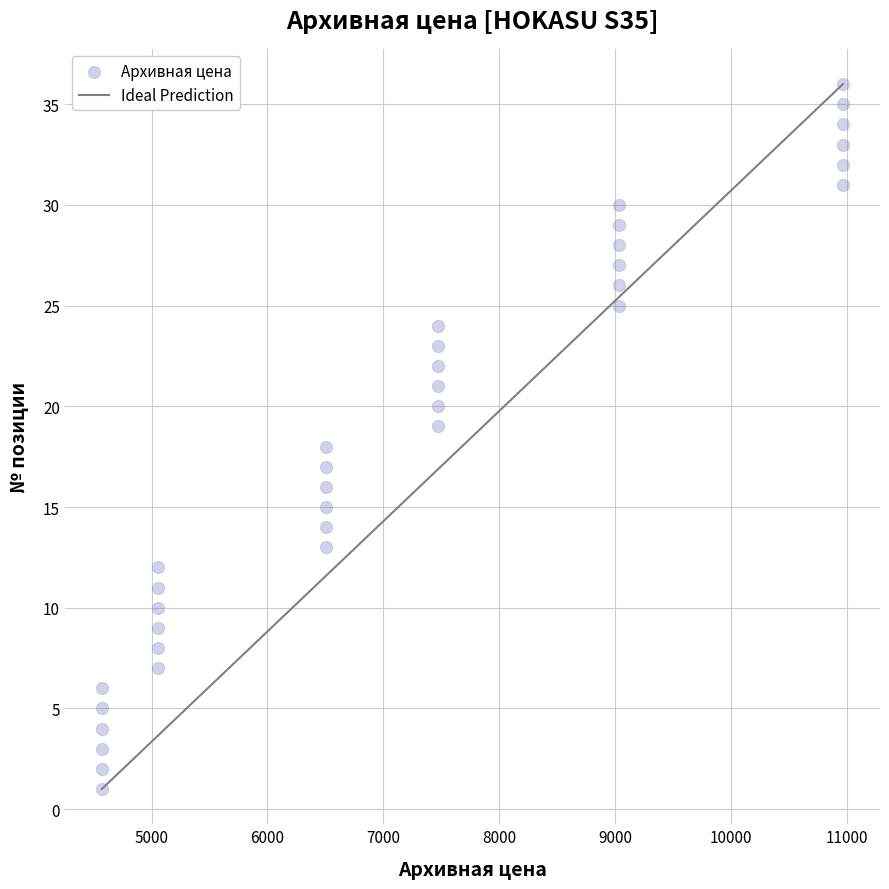

What is the range of X values (max minus min)?

6394